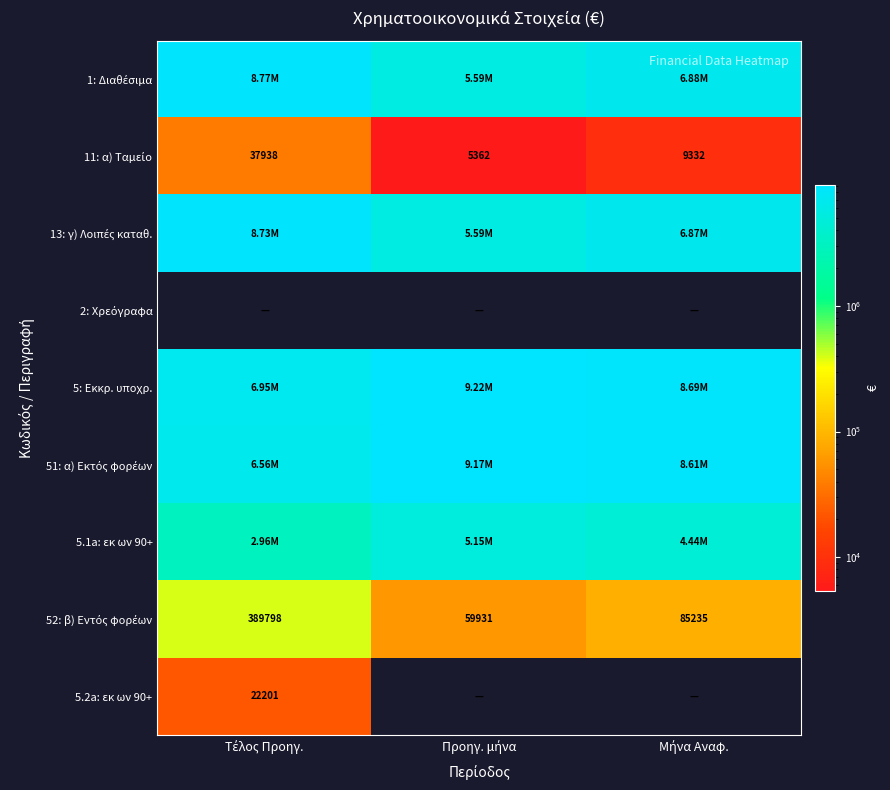

At how many categories does at least one series exceed 7447202?

3